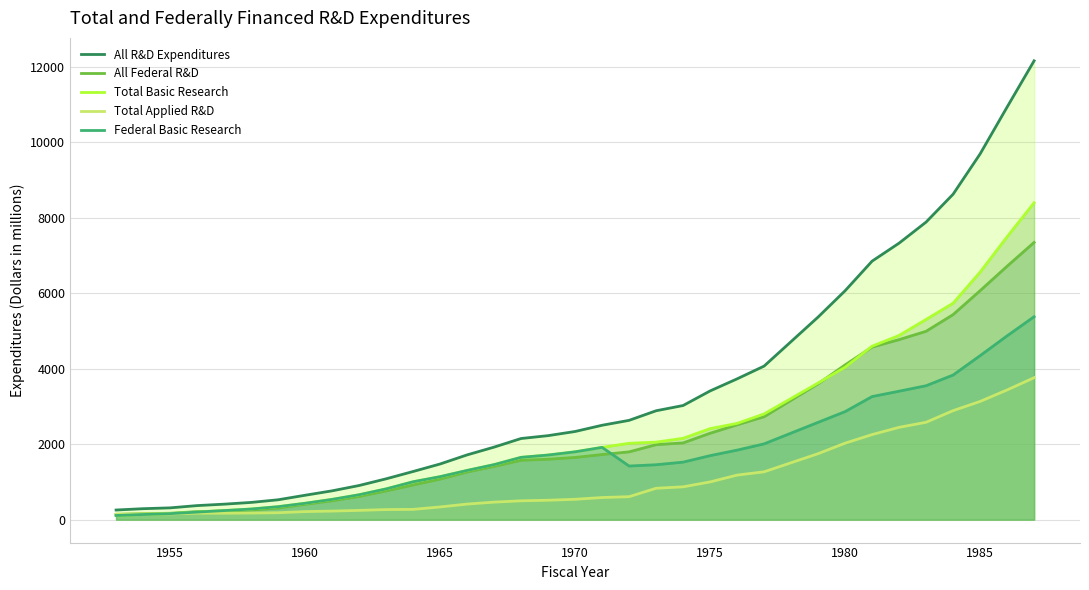

What is the maximum value shown in the chart?

12153